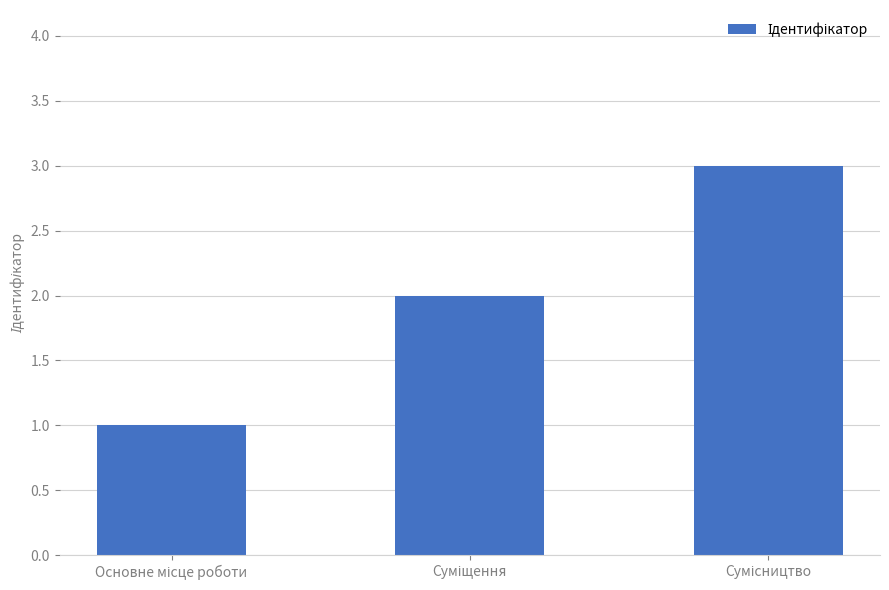

How many values are between 1 and 3?

3